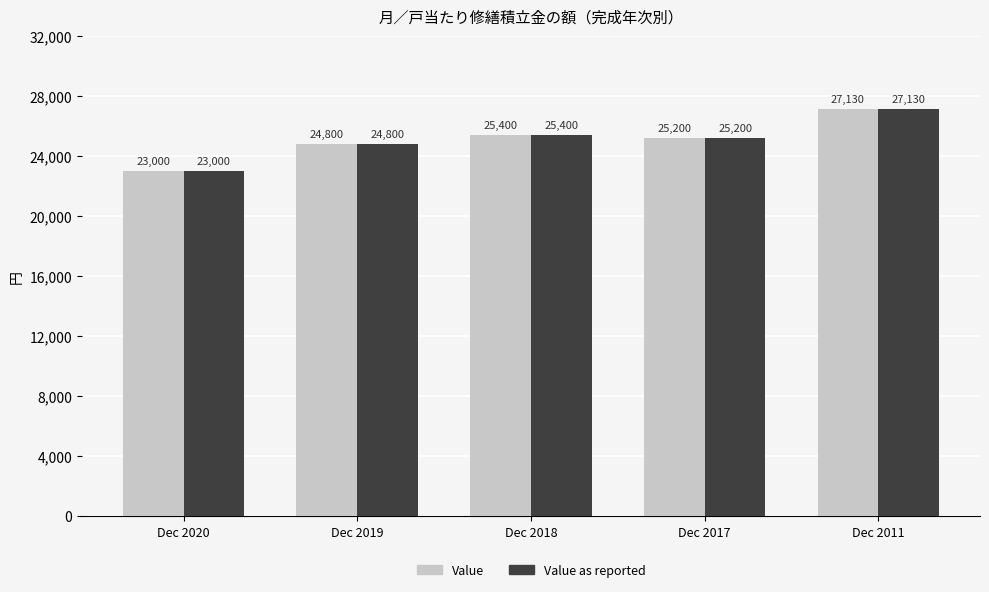

List the labels in order of Value as reported value, smallest first.

Dec 2020, Dec 2019, Dec 2017, Dec 2018, Dec 2011